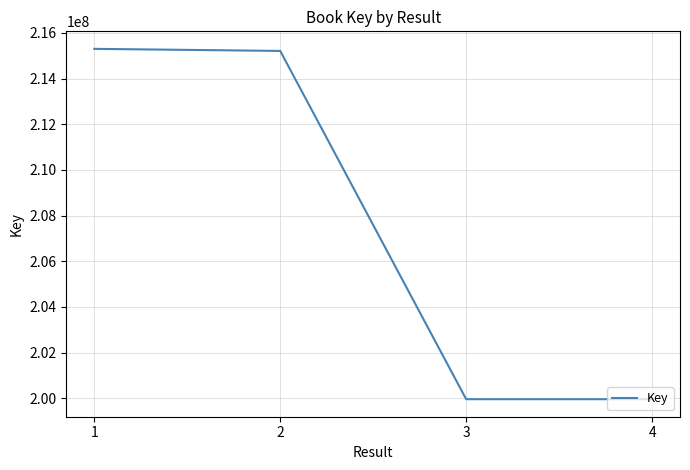

What is the difference between the maximum and minimum values?

15344680